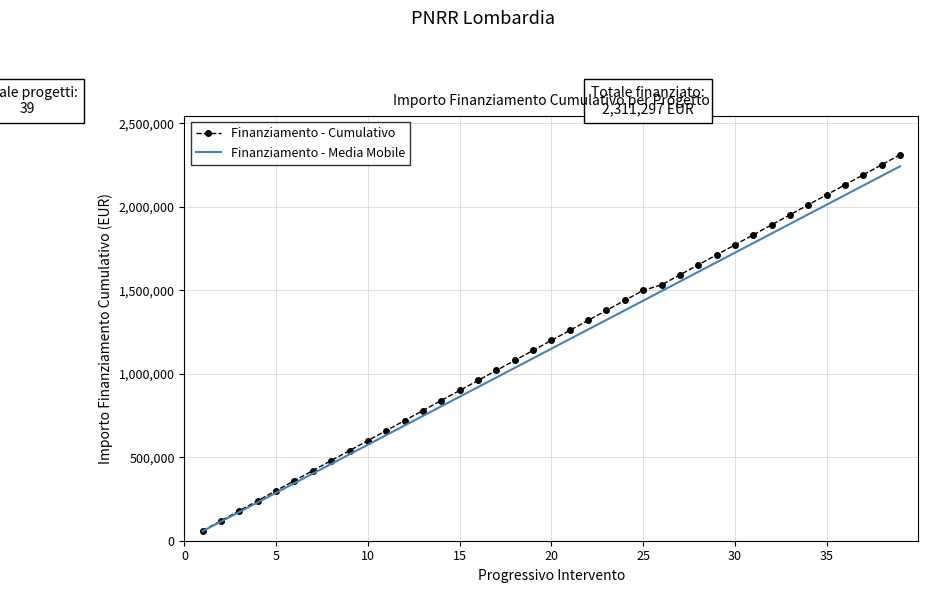

Which series has the largest range (max minus min)?

Finanziamento - Cumulativo